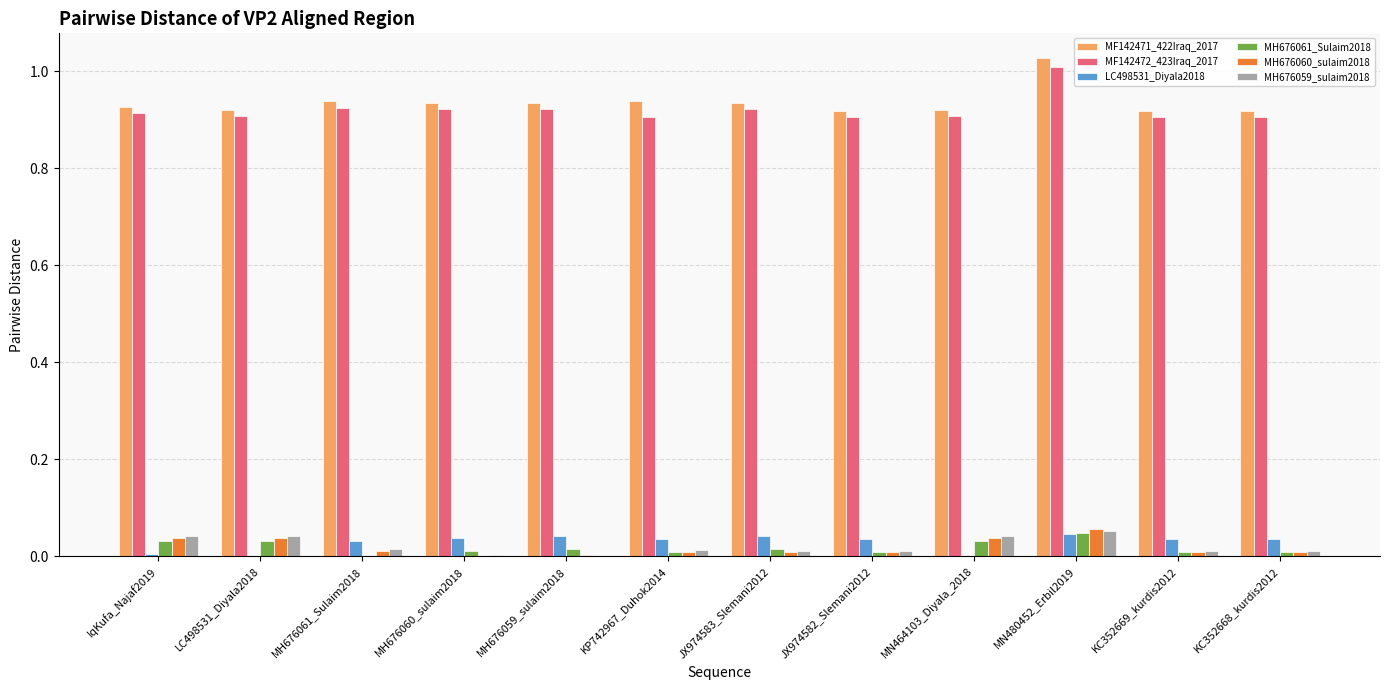

What is the total value across all series at KC352669_kurdis2012?

1.9